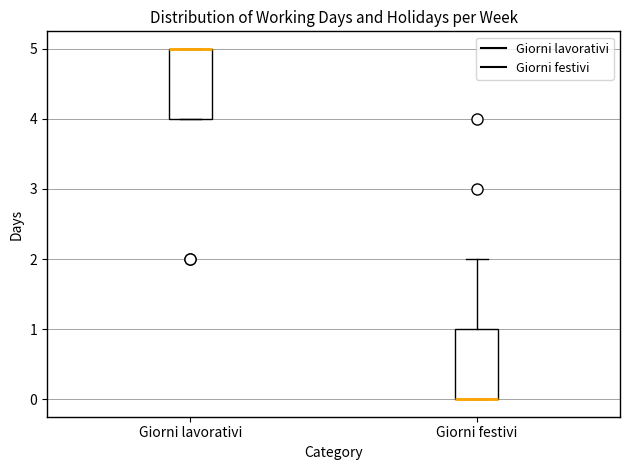

Reading left to right, read every box against the y-axis: the position of its median line, the range the box covers, and the ends of its whiskers. The values are not printed on the chart, so give them approximately, as read against the axis.

Giorni lavorativi: median 5 (drawn on the box's upper edge), box 4 to 5, whiskers 4 to 5
Giorni festivi: median 0 (drawn on the box's lower edge), box 0 to 1, whiskers 0 to 2